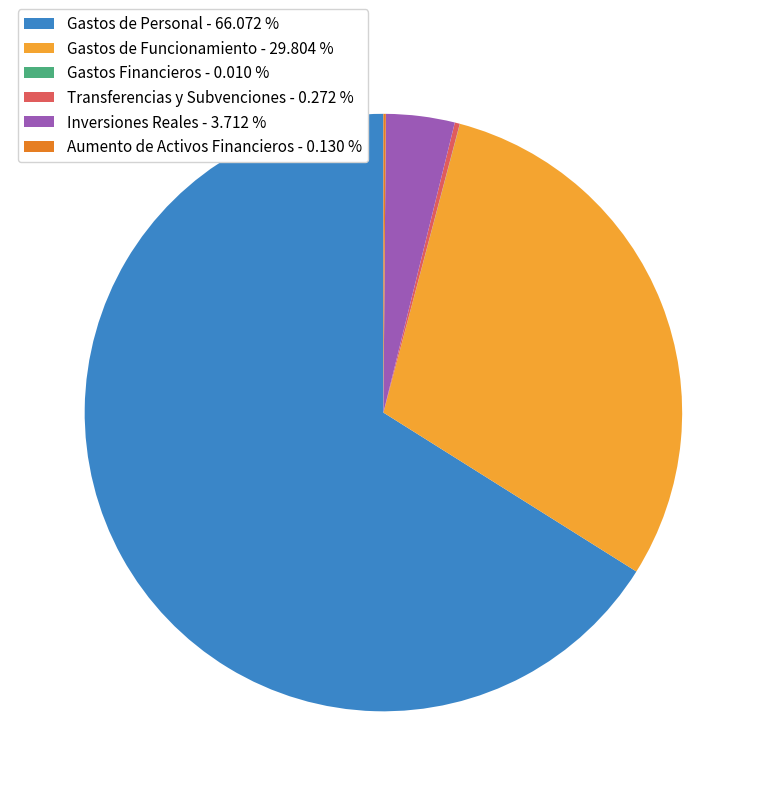

Is the sum of Inversiones Reales - 3.712 % and Gastos de Personal - 66.072 % greater than half?

Yes